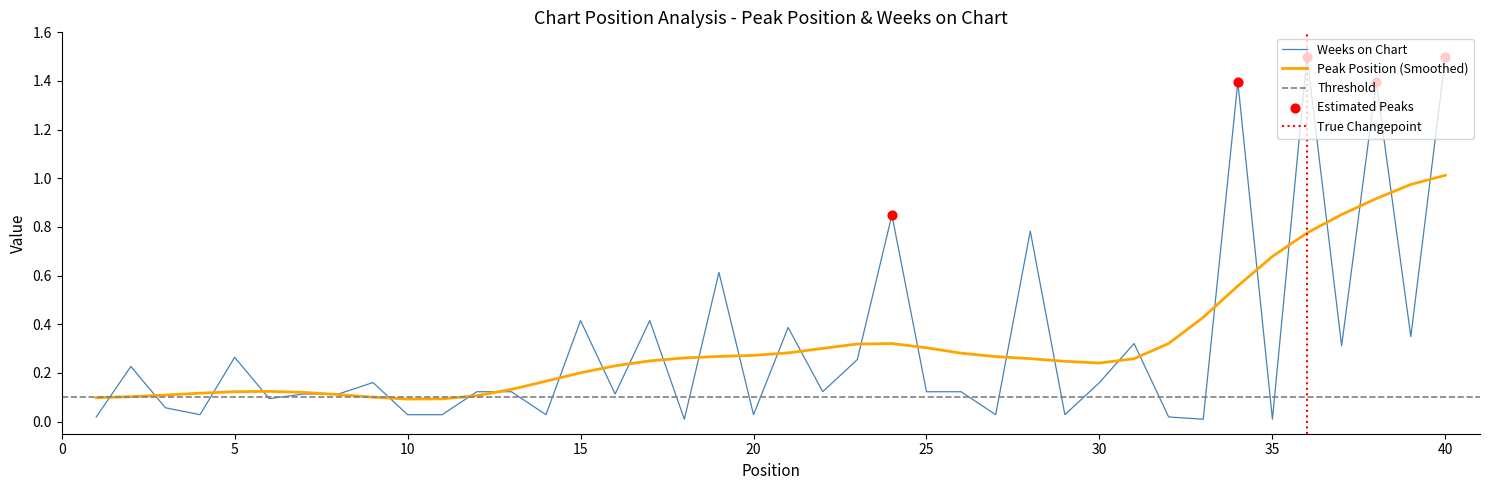

Between 26 and 8, which is larger?

26